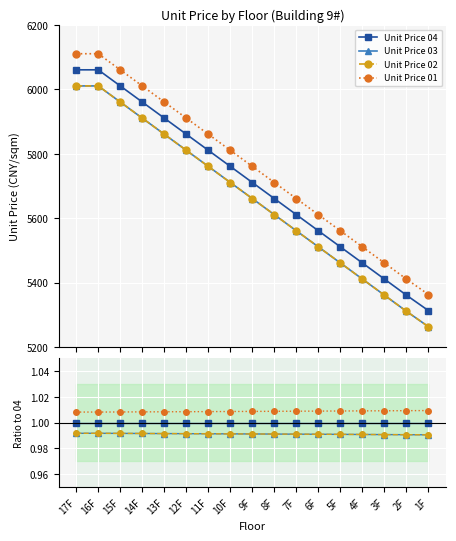

Which label corresponds to the smallest value in the chart?

1F